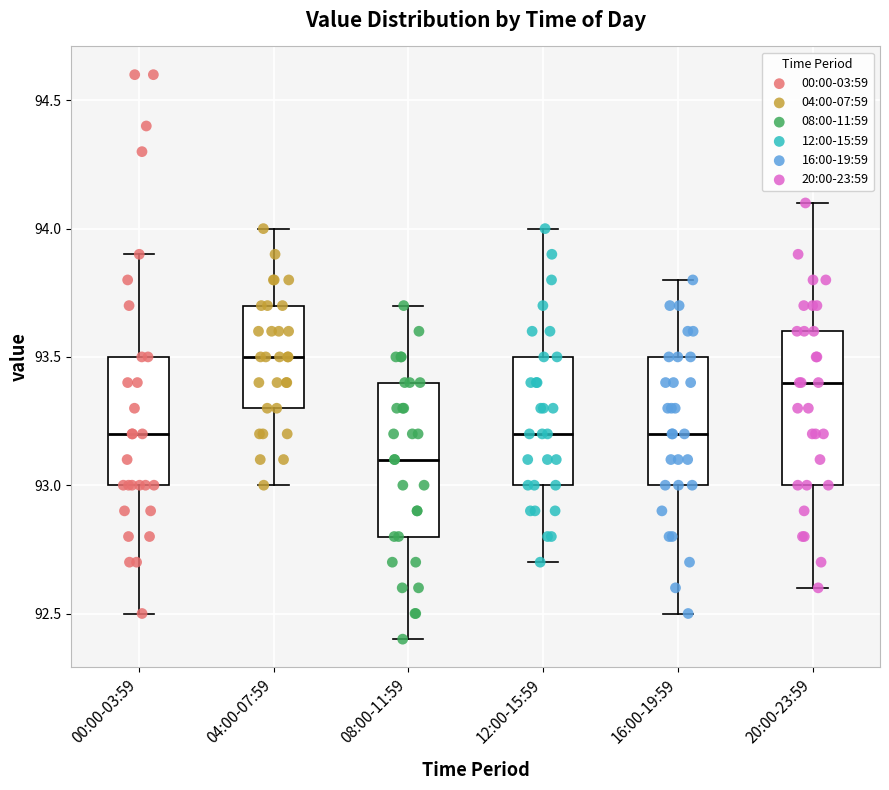

Reading left to right, transcribe this box plot: for each box, give where its median line is, the range the box spans, and where its two whiskers end, as read against the y-axis. The values are not printed on the chart, so give them approximately, as read against the axis.

00:00-03:59: median 93.2, box 93.0 to 93.5, whiskers 92.5 to 93.9
04:00-07:59: median 93.5, box 93.3 to 93.7, whiskers 93.0 to 94.0
08:00-11:59: median 93.1, box 92.8 to 93.4, whiskers 92.4 to 93.7
12:00-15:59: median 93.2, box 93.0 to 93.5, whiskers 92.7 to 94.0
16:00-19:59: median 93.2, box 93.0 to 93.5, whiskers 92.5 to 93.8
20:00-23:59: median 93.4, box 93.0 to 93.6, whiskers 92.6 to 94.1